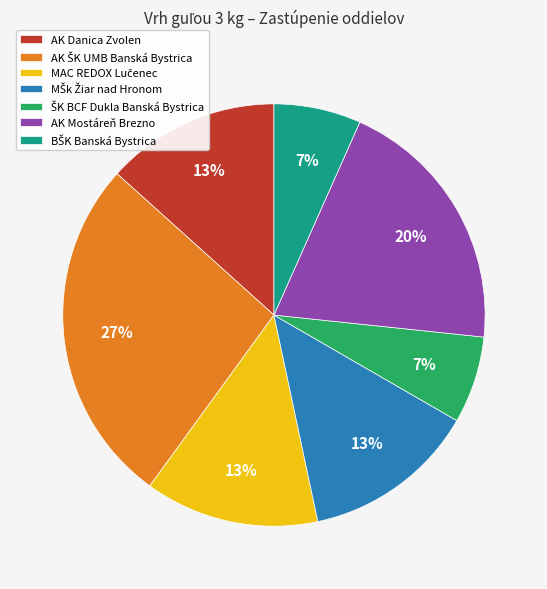

Is there a majority slice in this chart?

No